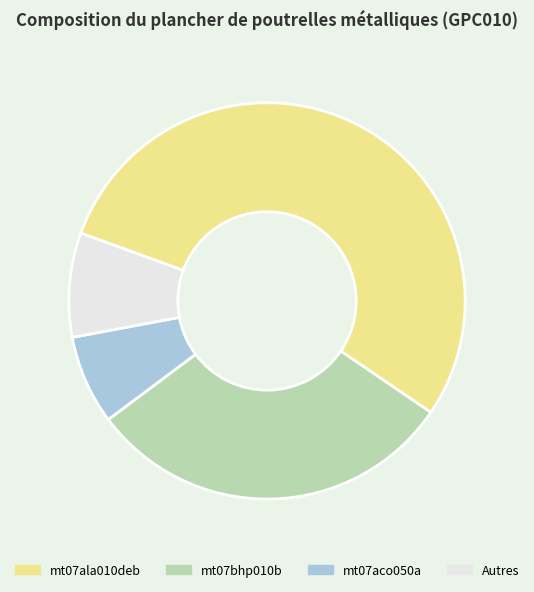

The mt07ala010deb slice represents 54% of the pie. True or false?

True